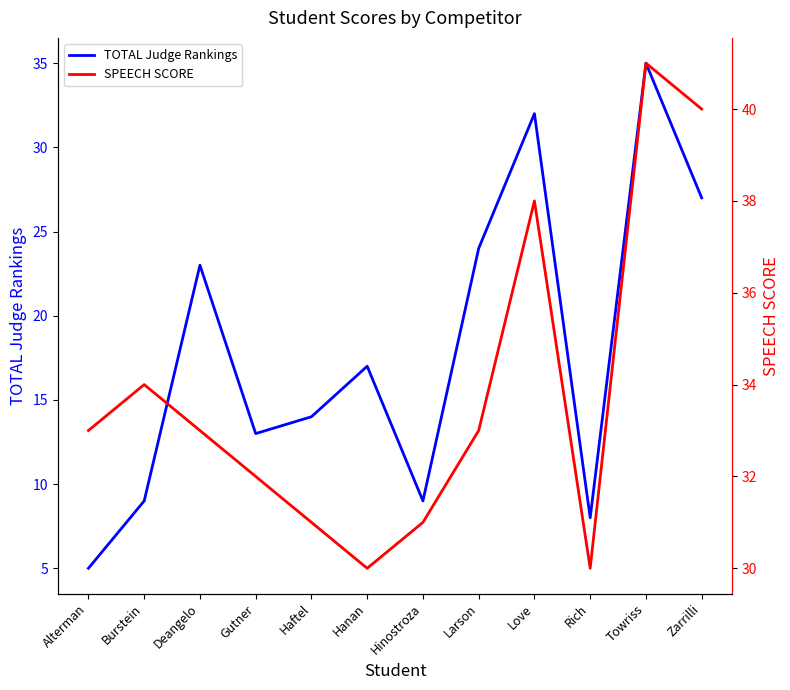

List the labels in order of SPEECH SCORE value, smallest first.

Hanan, Rich, Haftel, Hinostroza, Gutner, Alterman, Deangelo, Larson, Burstein, Love, Zarrilli, Towriss